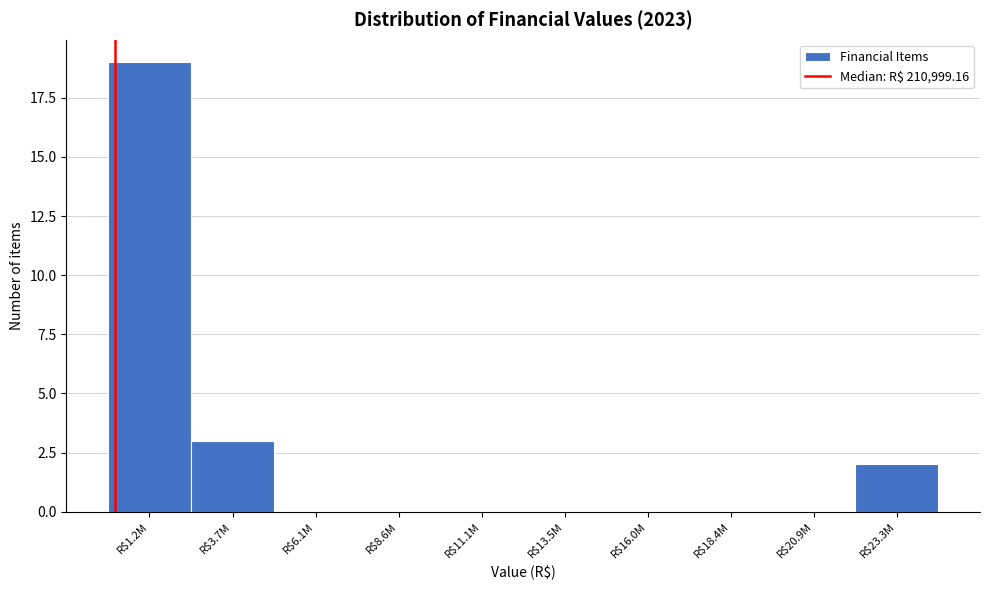

Is it true that the value at R$1.2M is 19?

True